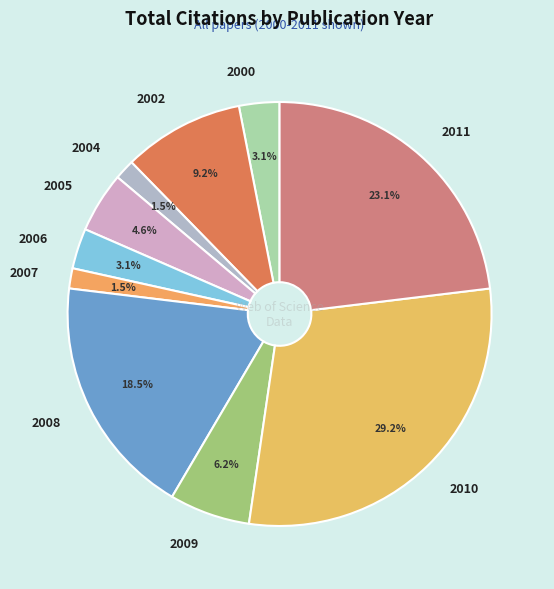

Which slice is the largest?

2010